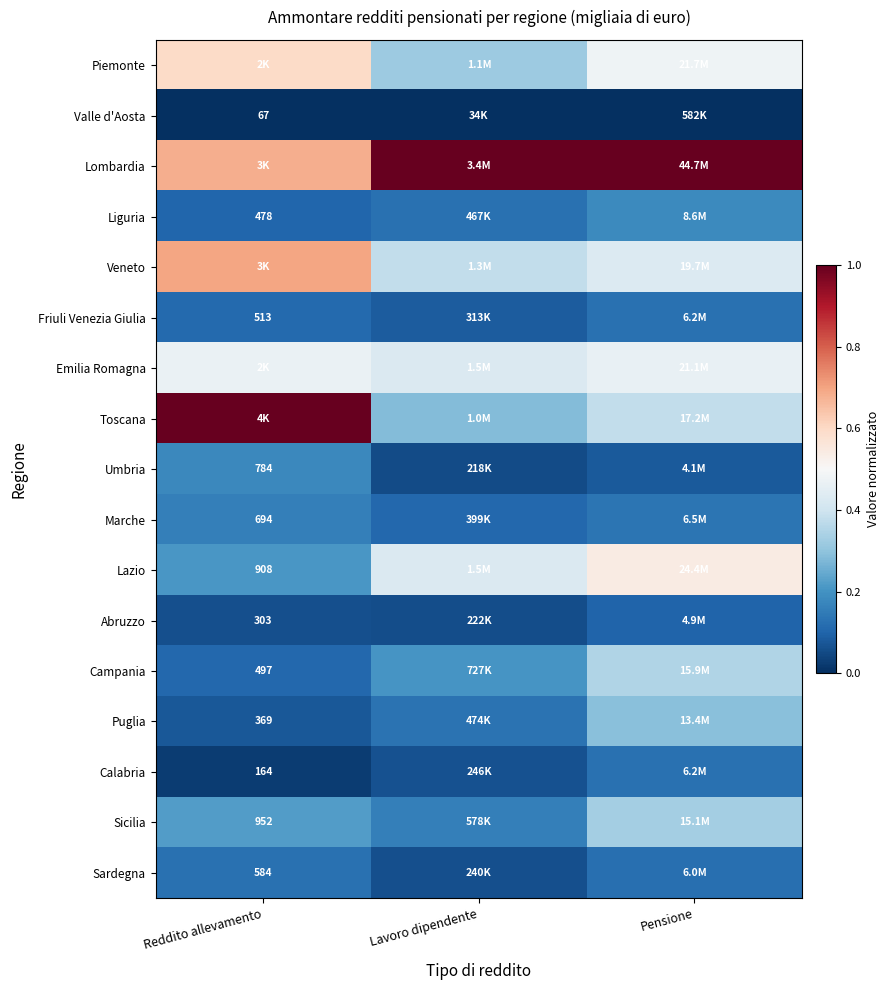

Is it true that Emilia Romagna equals 0.7 at Pensione?

False